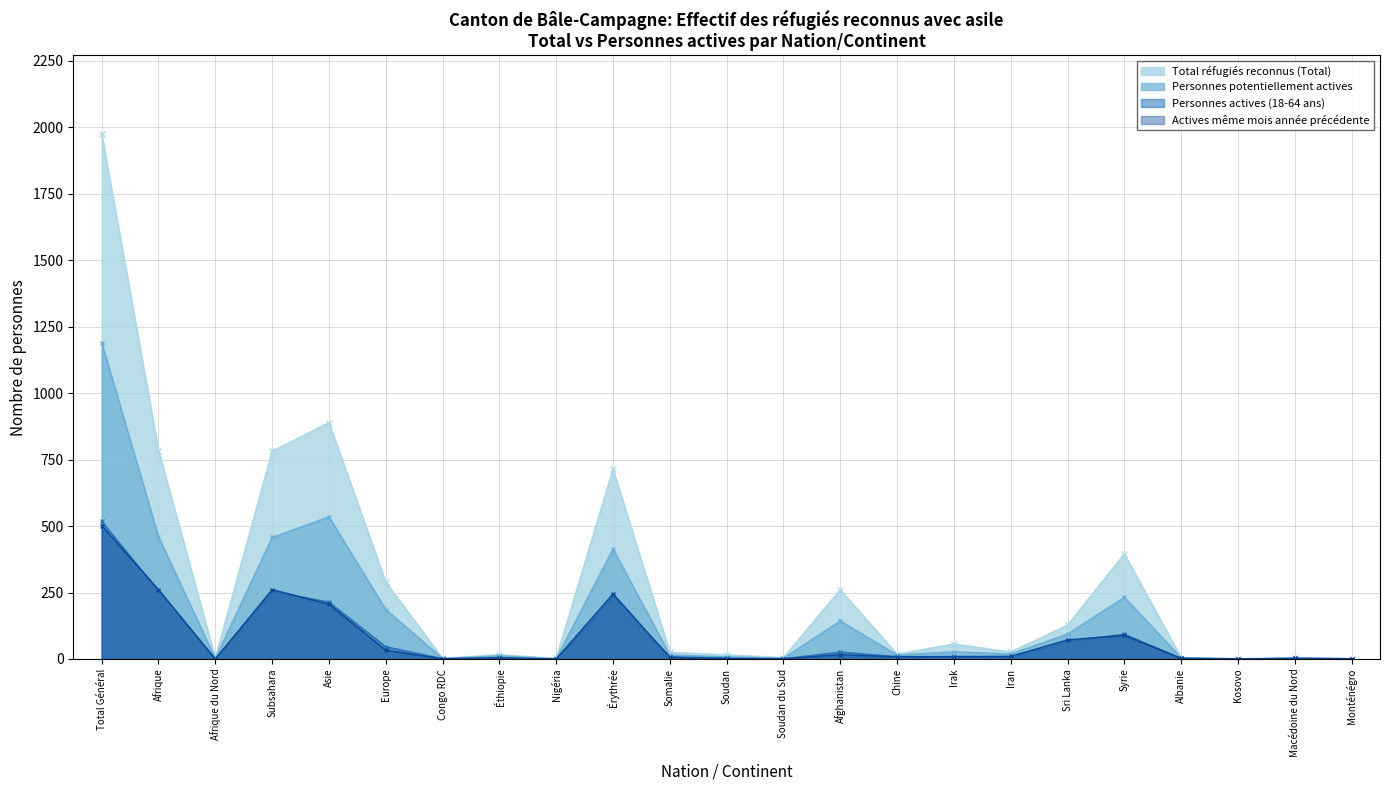

Reading left to right, extract all data points from this chart.

Total réfugiés reconnus (Total): 1975	784	3	781	889	289	2	16	2	714	25	15	5	260	18	56	26	127	395	5	1	3	1
Personnes potentiellement actives: 1190	459	2	457	535	186	2	12	1	414	15	8	3	143	15	27	19	94	232	5	1	3	1
Personnes actives (18-64 ans): 518	255	0	255	214	46	1	3	0	236	8	4	1	26	9	9	8	67	93	3	0	3	1
Actives même mois année précédente: 502	261	0	261	206	33	1	5	0	245	6	1	1	16	8	9	10	72	89	2	0	2	1